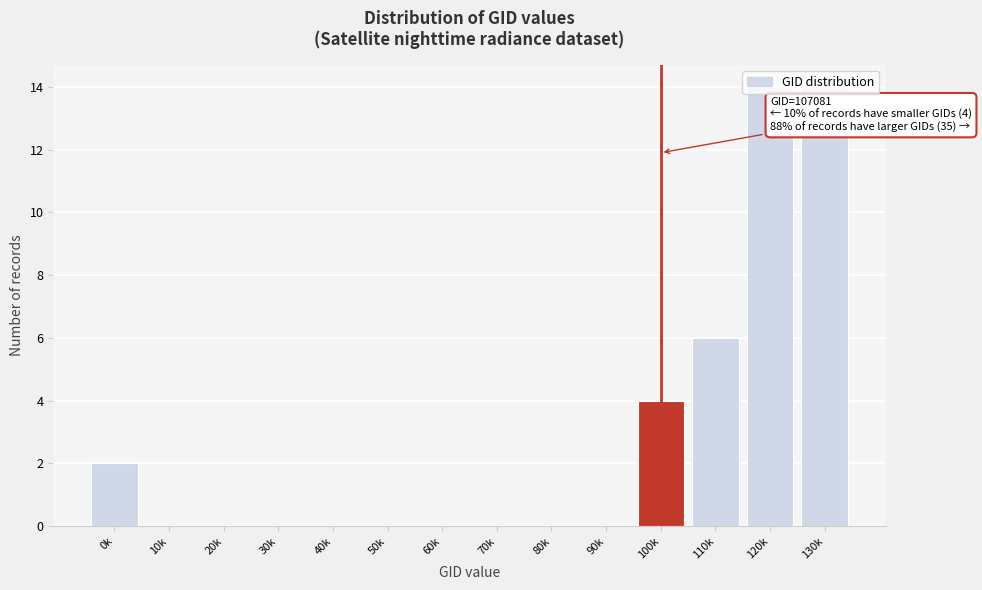

What is the greatest value displayed?

14